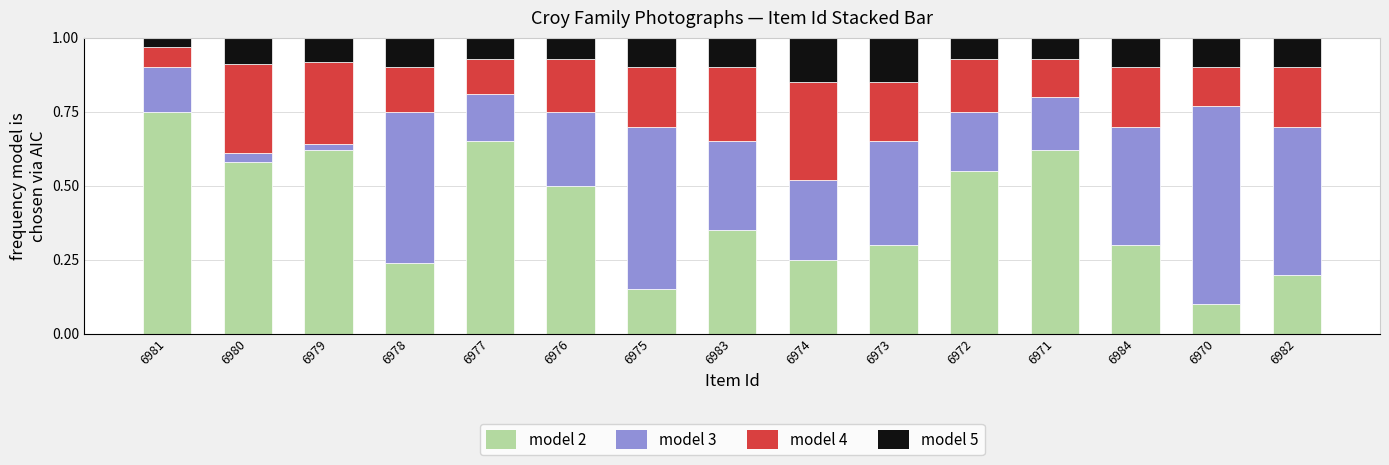

True or false: model 2 has a value of 0.3 at 6973.

True